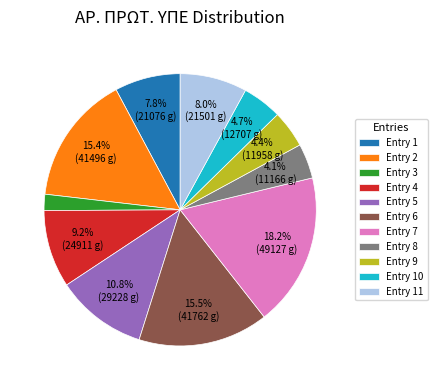

To the nearest percent, what is the average slice percentage?

9%